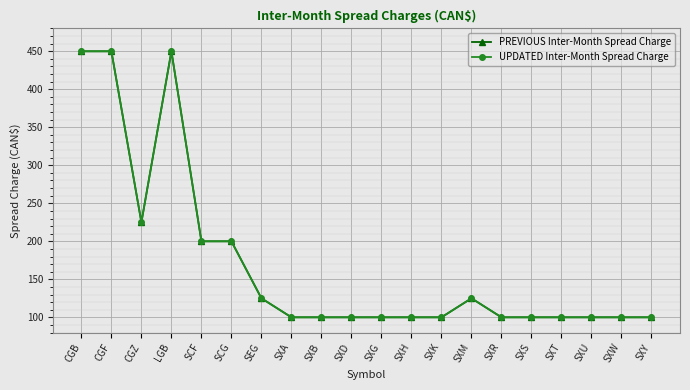

What is the label of the 5th point from the left?

SCF